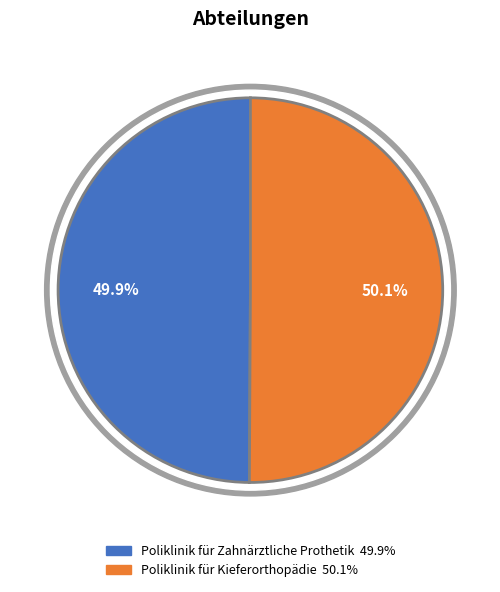

What percentage is the Poliklinik für Zahnärztliche Prothetik slice, to the nearest percent?

50%